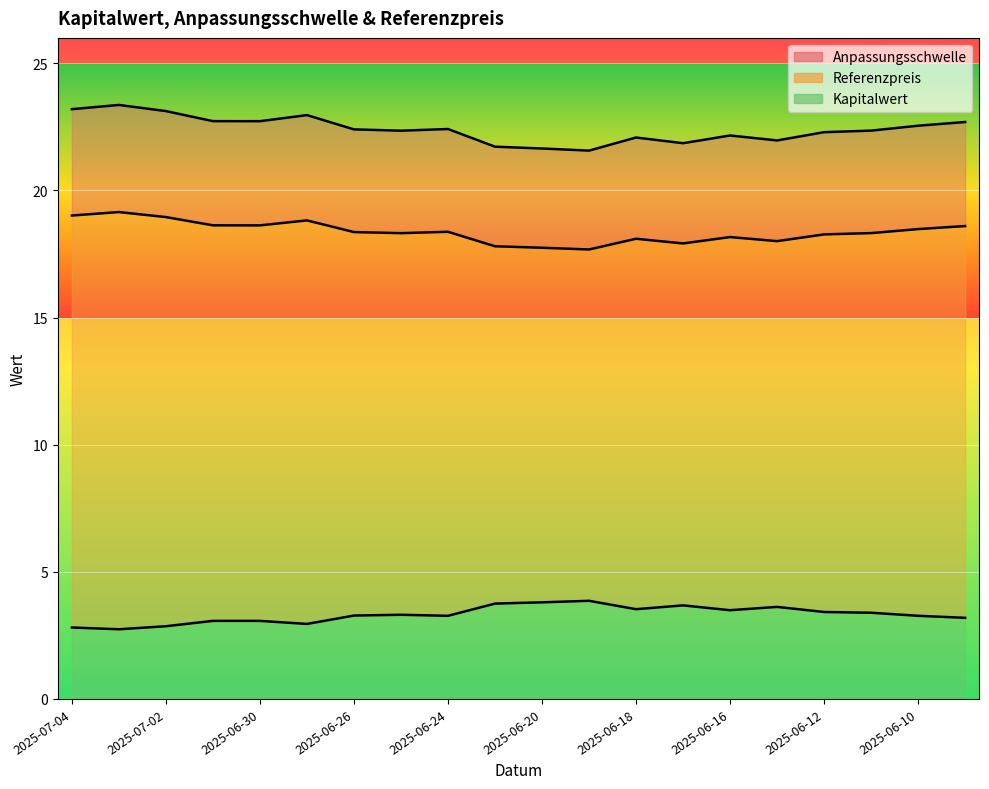

The value of Kapitalwert at 2025-06-18 is 4.7. True or false?

False